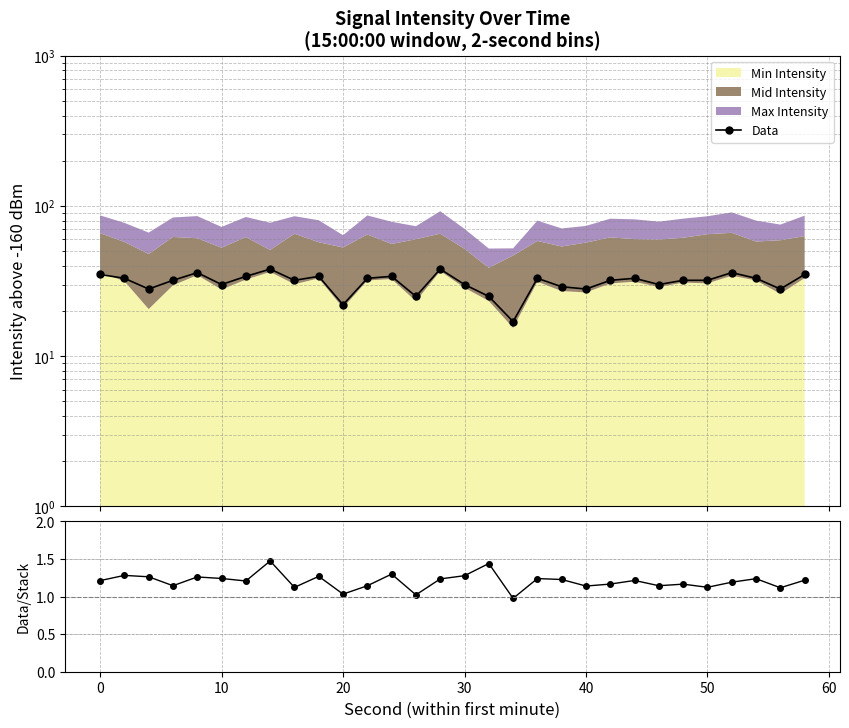

What is the lowest value of the Data series?

17.0